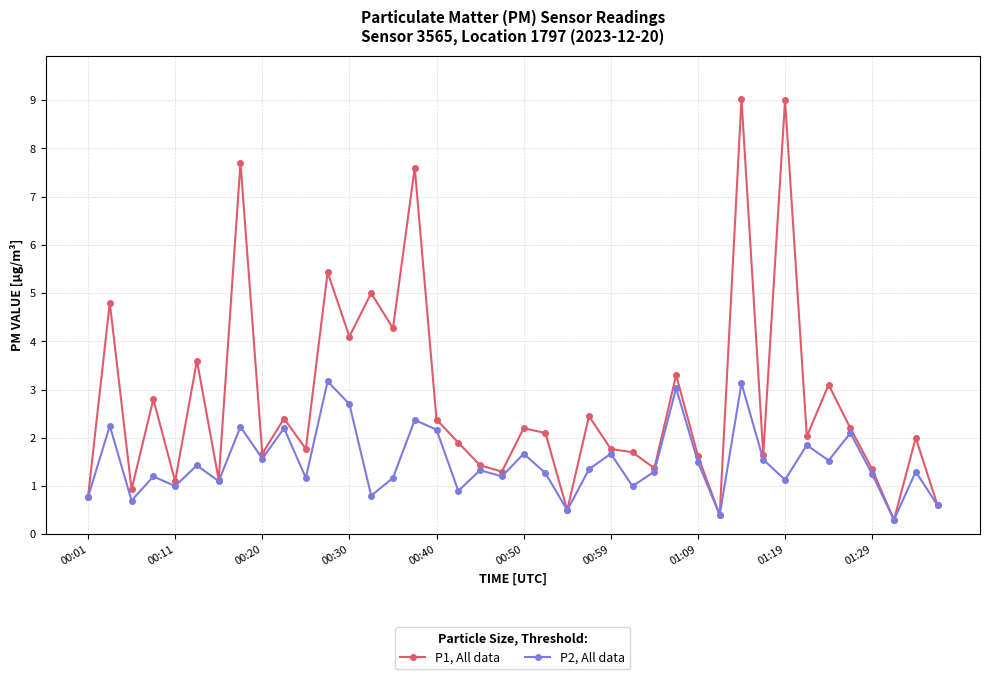

What is the smallest value displayed?

0.3